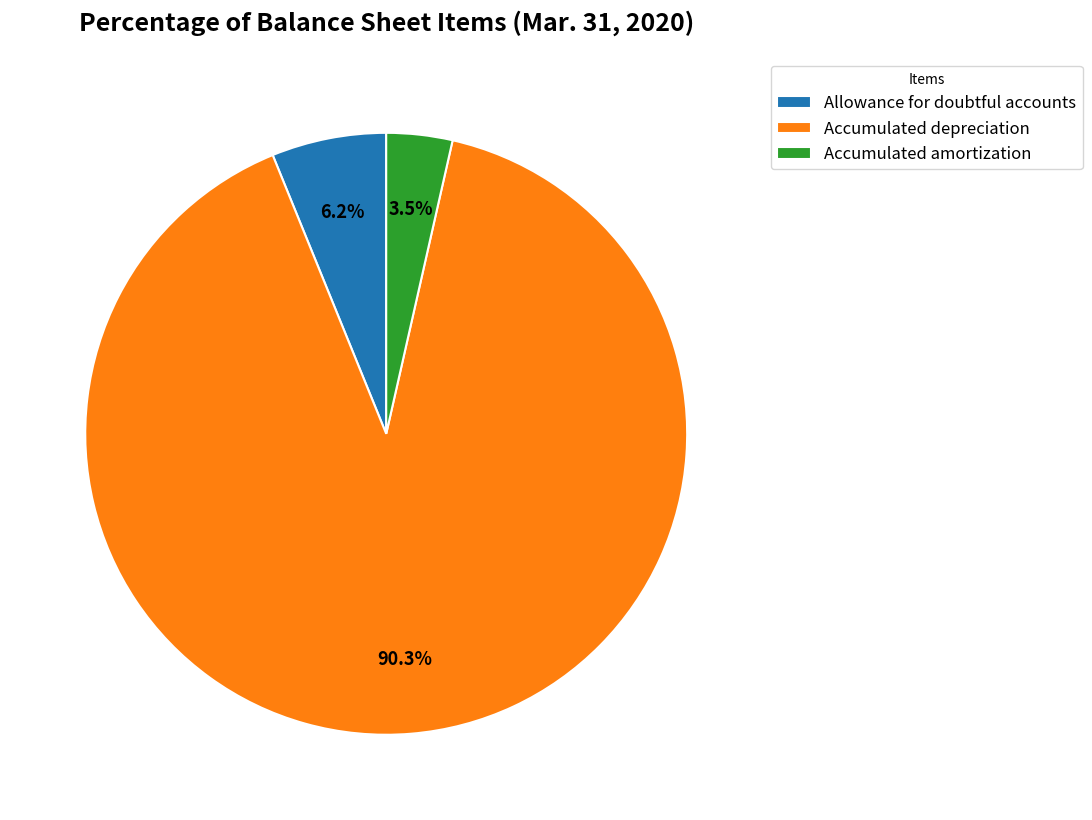

Combined, what portion of the pie is Accumulated depreciation and Allowance for doubtful accounts?

96.5%